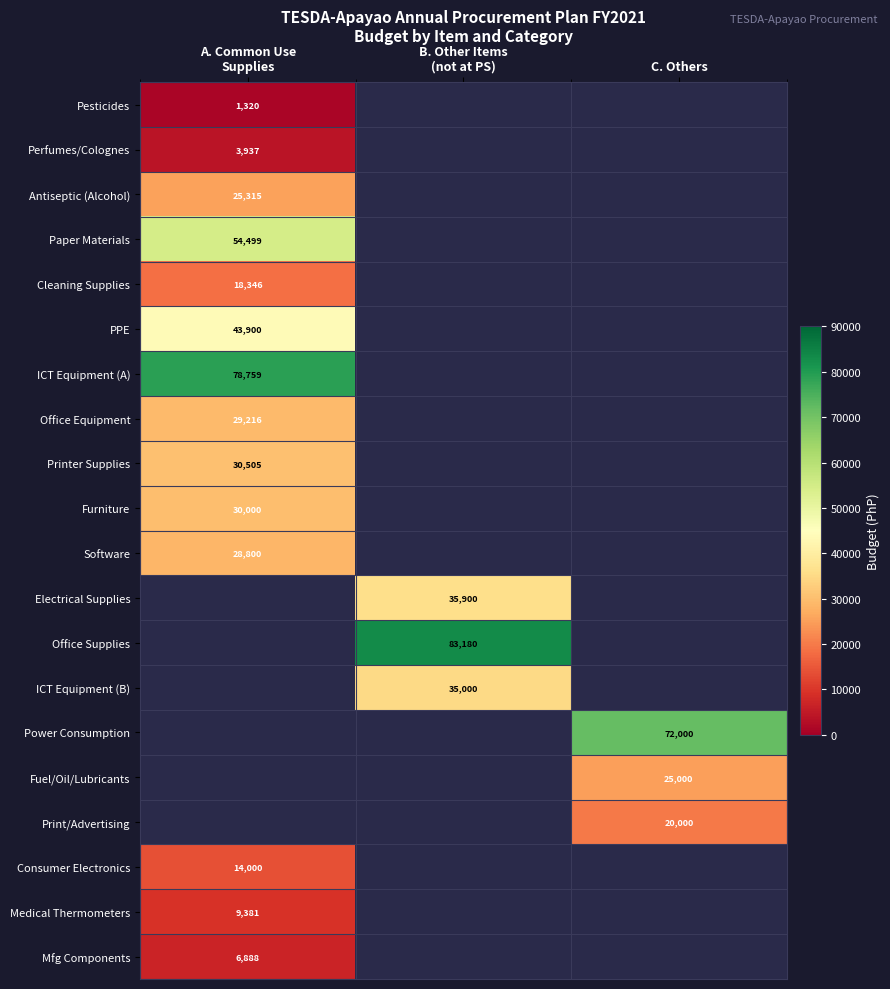

At which label is PPE closest to 43900?

A. Common Use Supplies